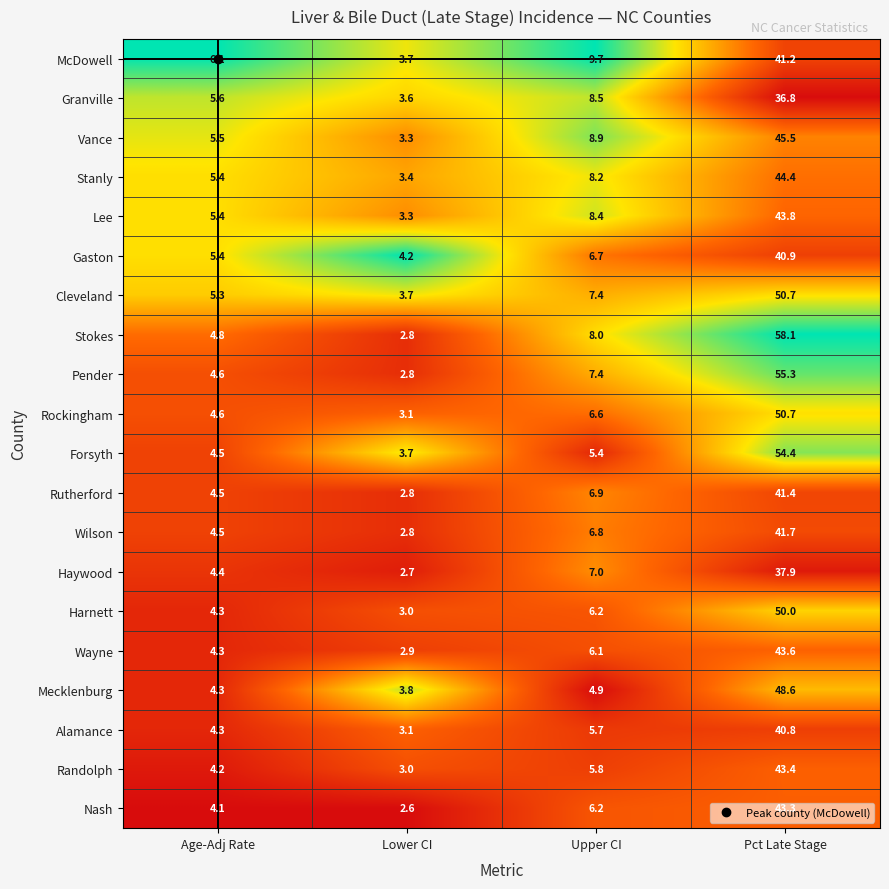

How many series are shown in this chart?

20